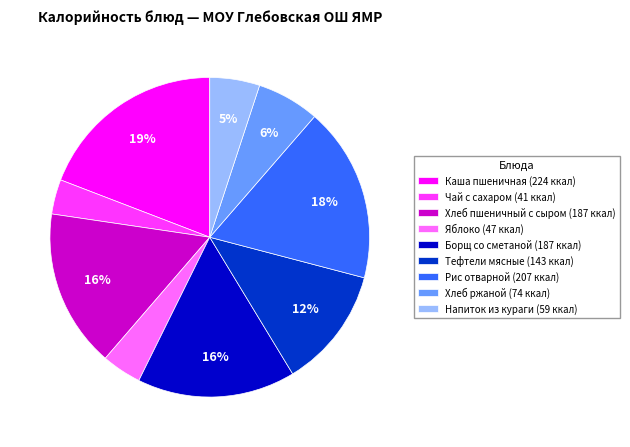

Which category has the biggest portion of the pie?

Каша пшеничная